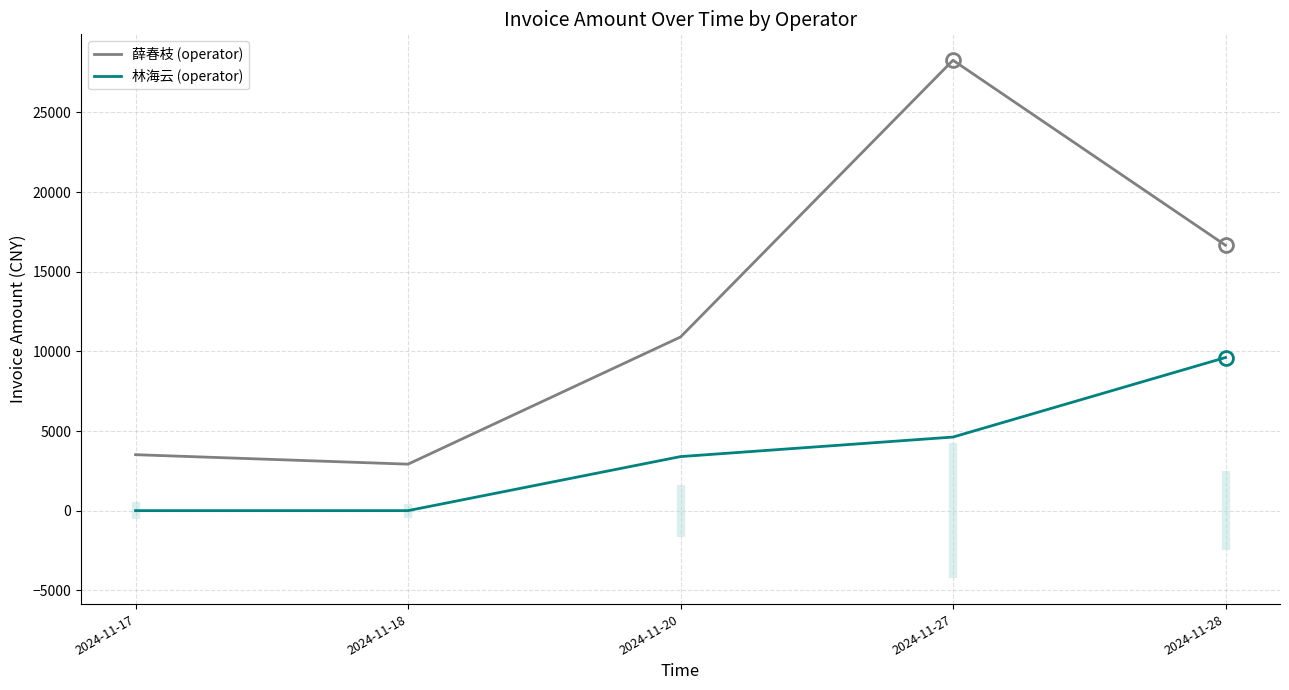

Is it true that 林海云 (operator) equals 4793.9 at 2024-11-20?

False